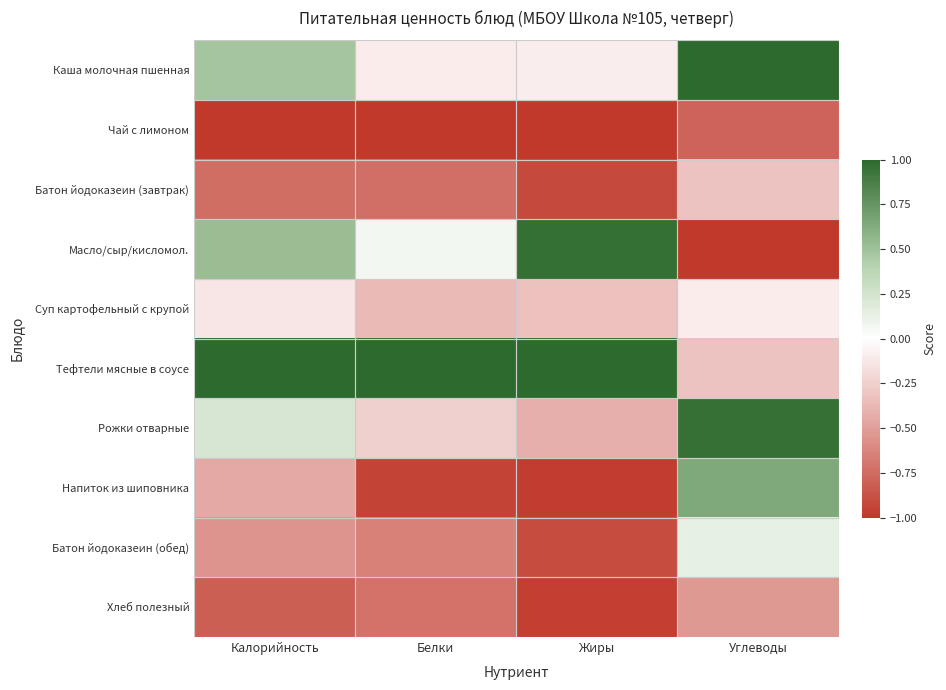

Reading right to left, list all the values displayed in this chart.

Каша молочная пшенная: Углеводы=1.0	Жиры=-0.1	Белки=-0.1	Калорийность=0.5
Чай с лимоном: Углеводы=-0.8	Жиры=-1.0	Белки=-1.0	Калорийность=-1.0
Батон йодоказеин (завтрак): Углеводы=-0.3	Жиры=-0.9	Белки=-0.7	Калорийность=-0.7
Масло/сыр/кисломол.: Углеводы=-1.0	Жиры=1.0	Белки=0.1	Калорийность=0.5
Суп картофельный с крупой: Углеводы=-0.1	Жиры=-0.3	Белки=-0.4	Калорийность=-0.1
Тефтели мясные в соусе: Углеводы=-0.3	Жиры=1.0	Белки=1.0	Калорийность=1.0
Рожки отварные: Углеводы=1.0	Жиры=-0.4	Белки=-0.2	Калорийность=0.2
Напиток из шиповника: Углеводы=0.6	Жиры=-1.0	Белки=-0.9	Калорийность=-0.4
Батон йодоказеин (обед): Углеводы=0.1	Жиры=-0.9	Белки=-0.6	Калорийность=-0.5
Хлеб полезный: Углеводы=-0.5	Жиры=-1.0	Белки=-0.7	Калорийность=-0.8